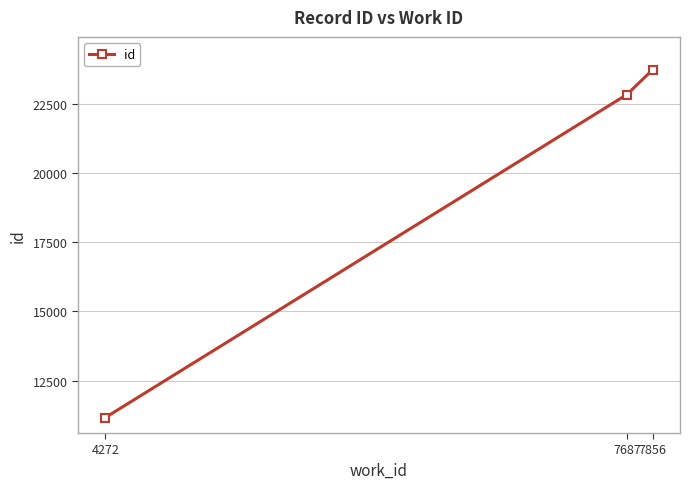

What is the smallest value displayed?

11165